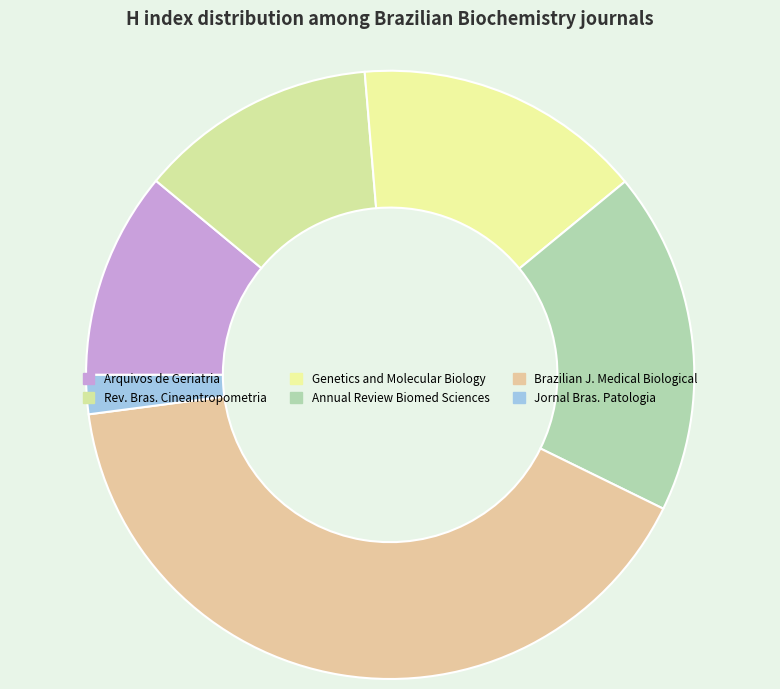

Count the number of slices in the pie.

6